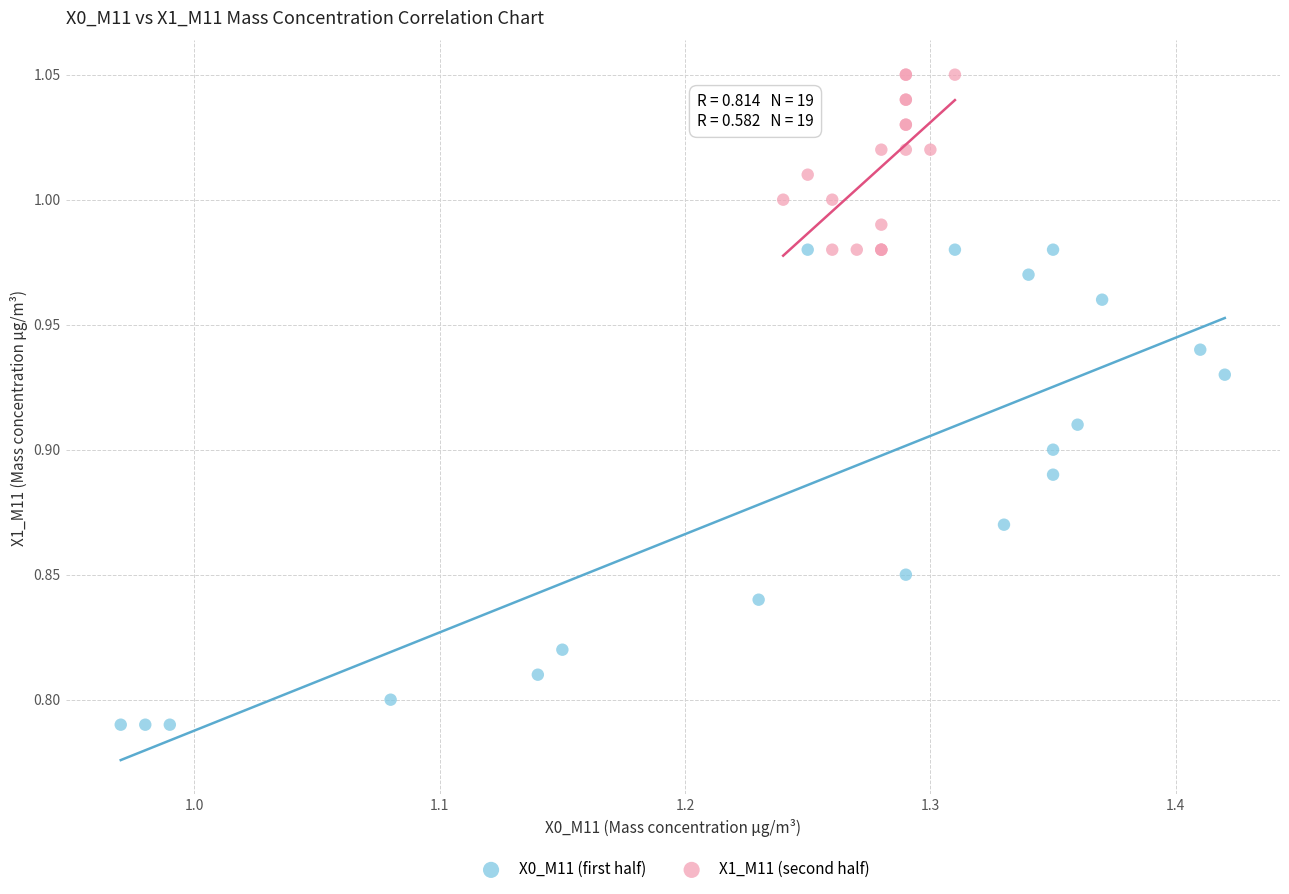

Which series contains the lowest Y value?

X0_M11 (first half)